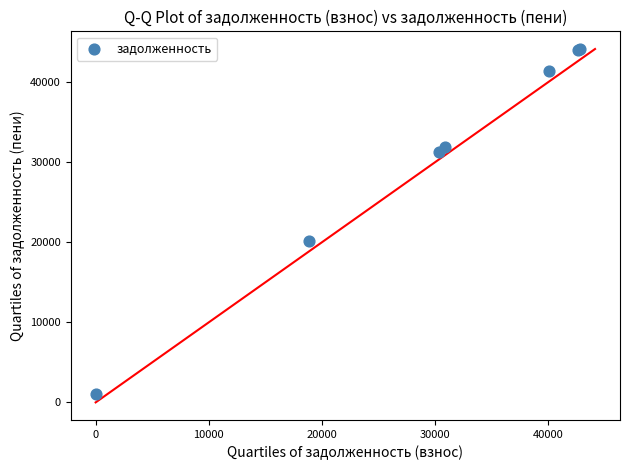

What Y value in the scatter plot is closest to 22568?

20180.6